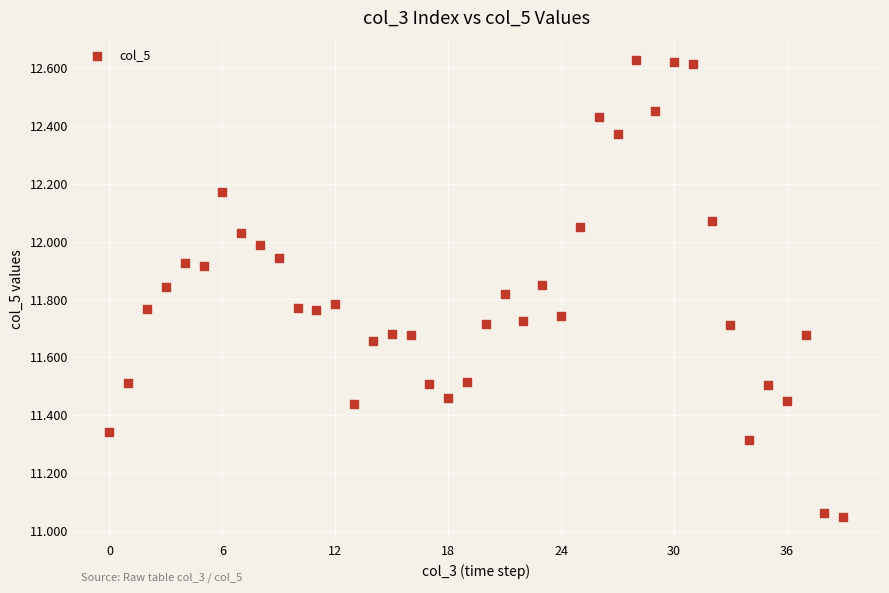

What is the range of Y values (max minus min)?

1.6